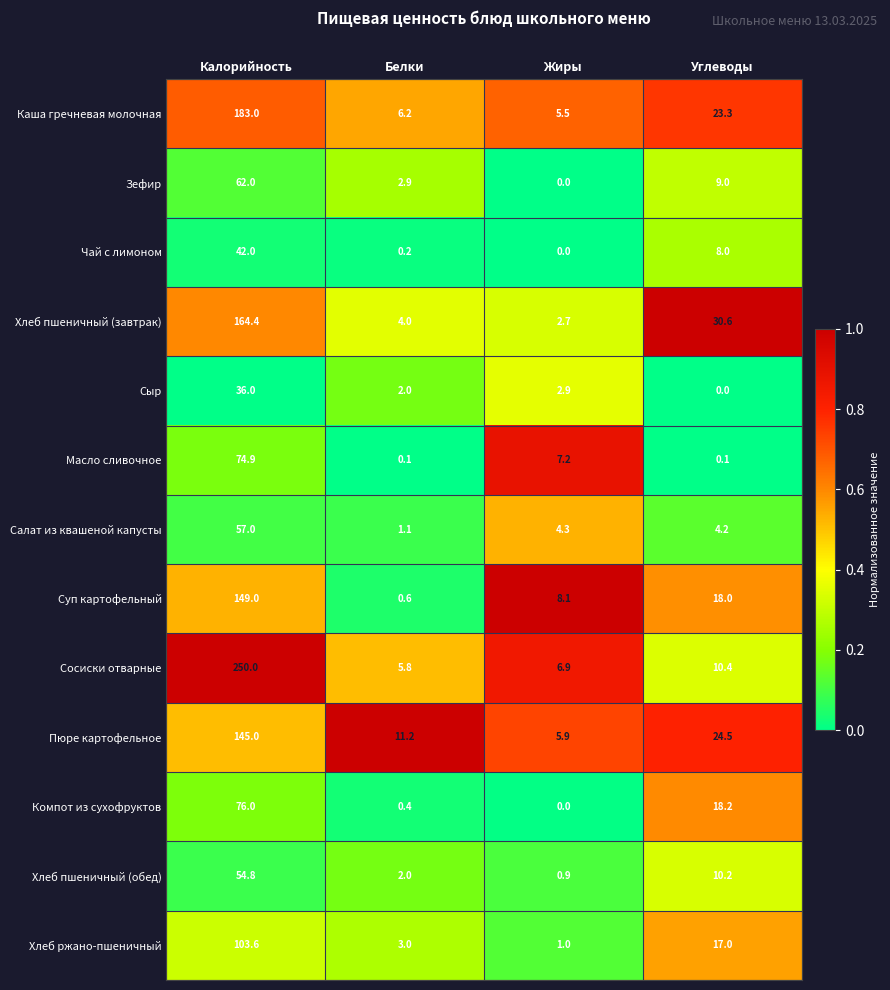

At which label does Сыр first exceed 2?

Калорийность